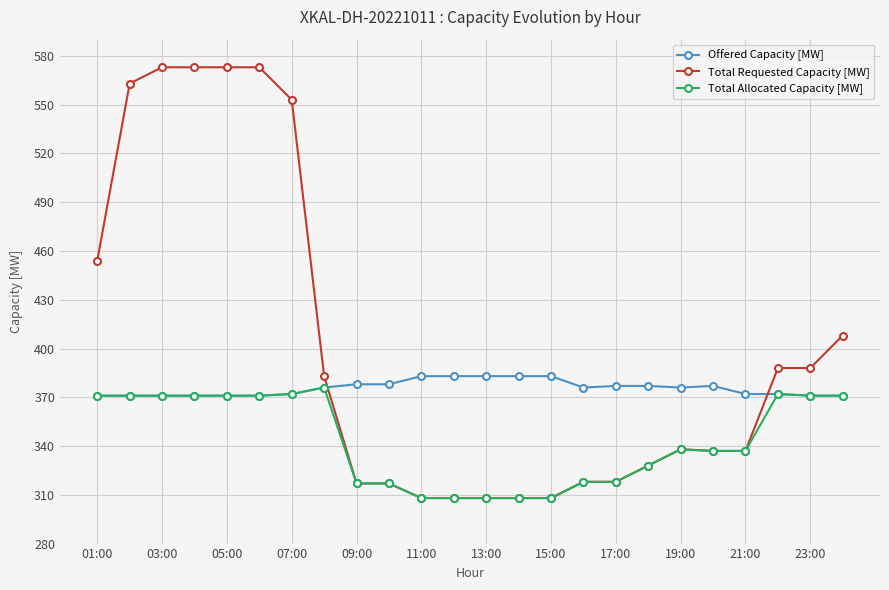

Rank the series by their average value, from lowest to highest.

Total Allocated Capacity [MW], Offered Capacity [MW], Total Requested Capacity [MW]